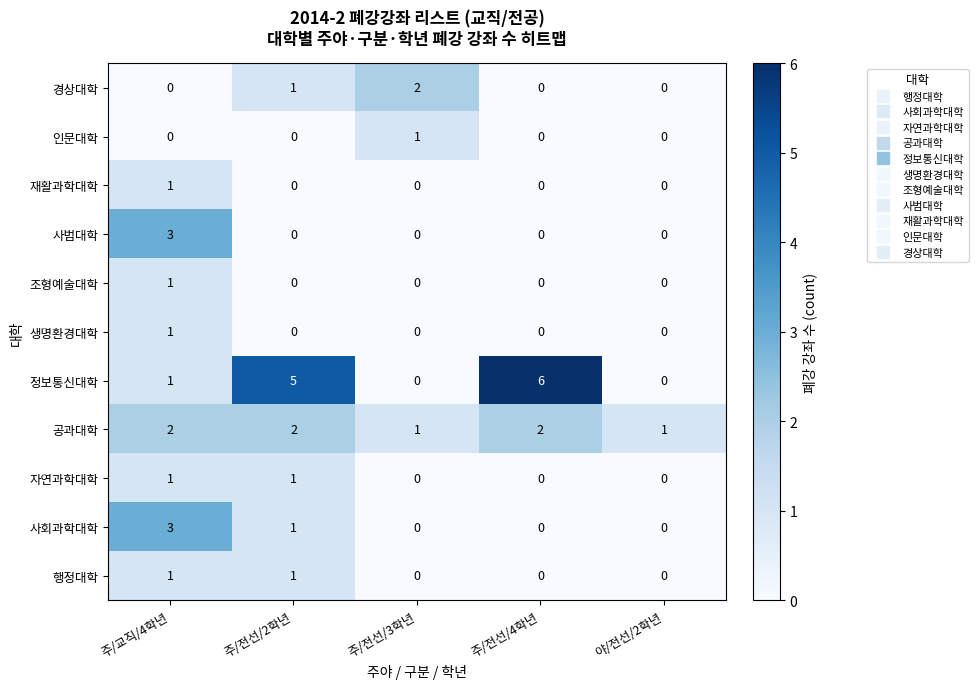

Which series has the widest spread of values?

정보통신대학